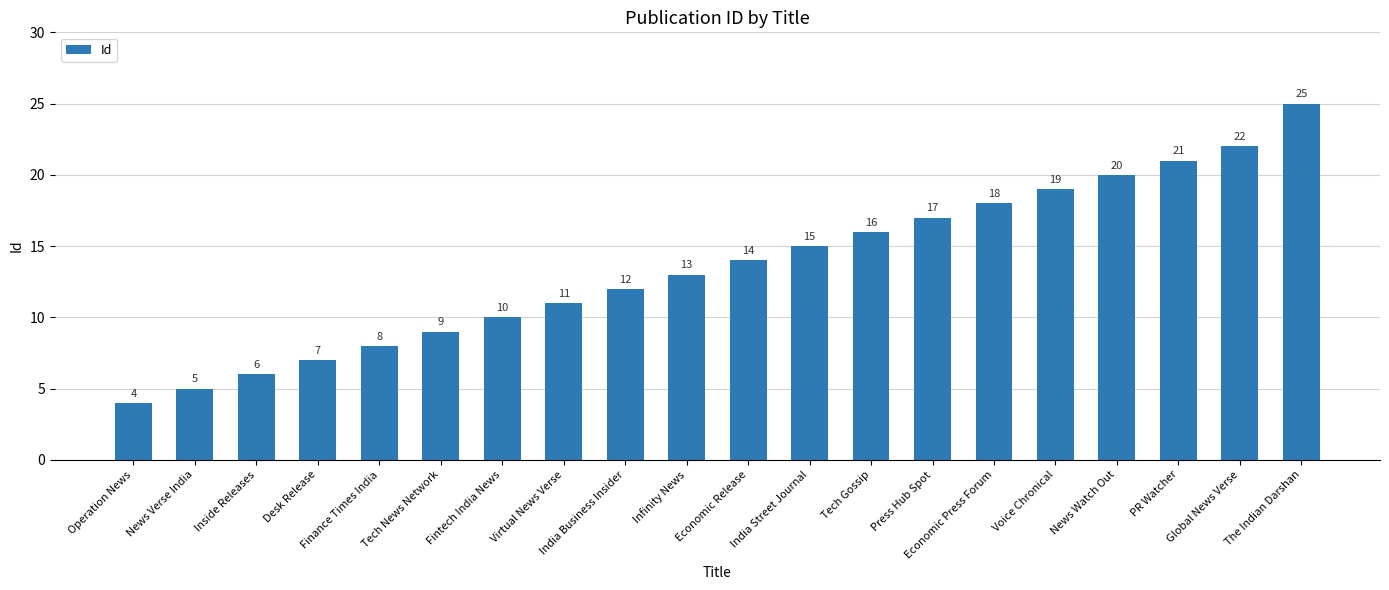

At which category does the chart reach its peak across all series?

The Indian Darshan